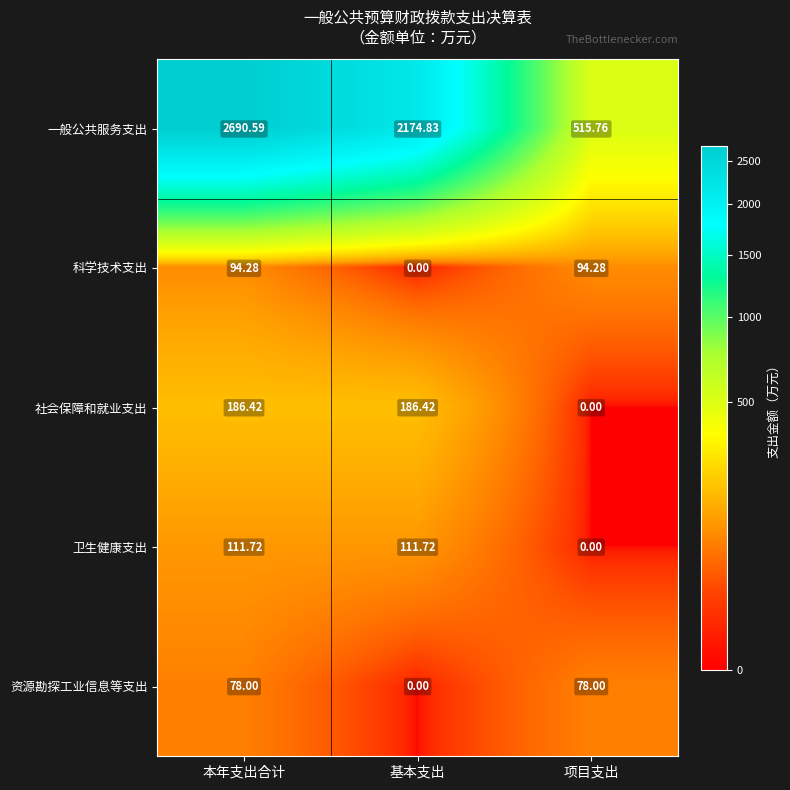

List the series in order of their peak value, highest first.

一般公共服务支出, 社会保障和就业支出, 卫生健康支出, 科学技术支出, 资源勘探工业信息等支出